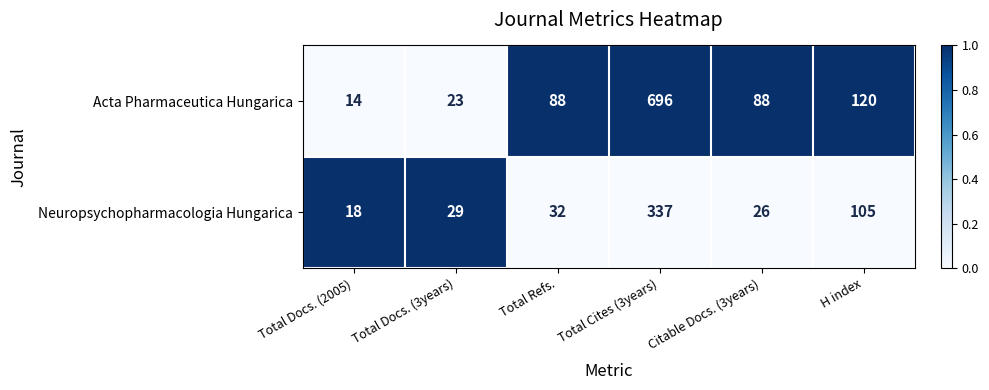

The value of Neuropsychopharmacologia Hungarica at H index is 43. True or false?

False